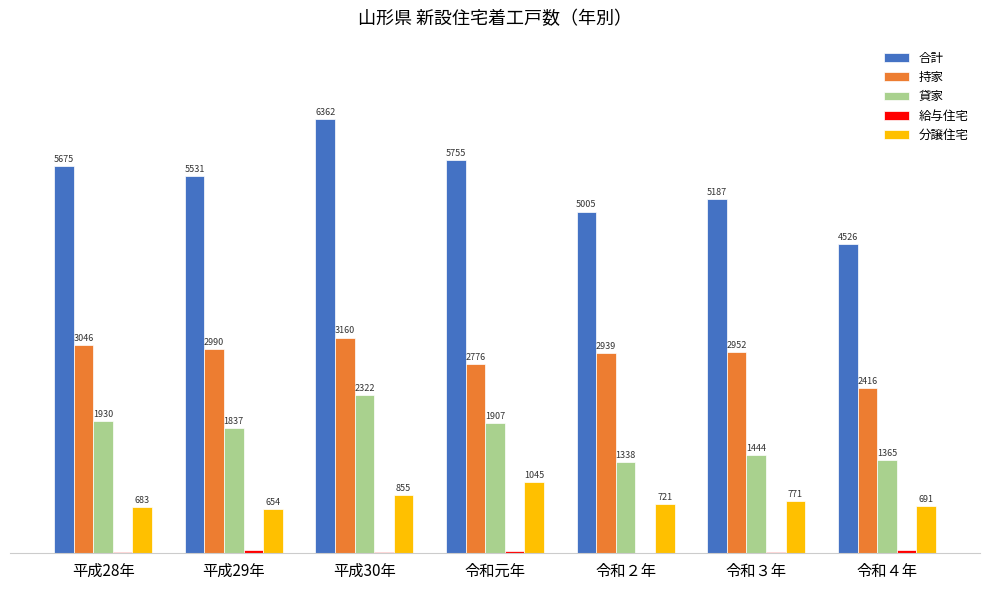

Between 平成28年 and 令和２年, which series saw the biggest shift?

合計